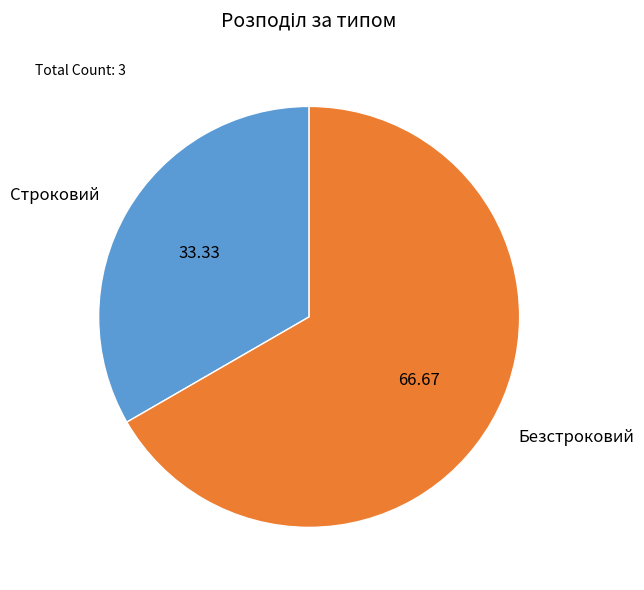

Between Строковий and Безстроковий, which is larger?

Безстроковий